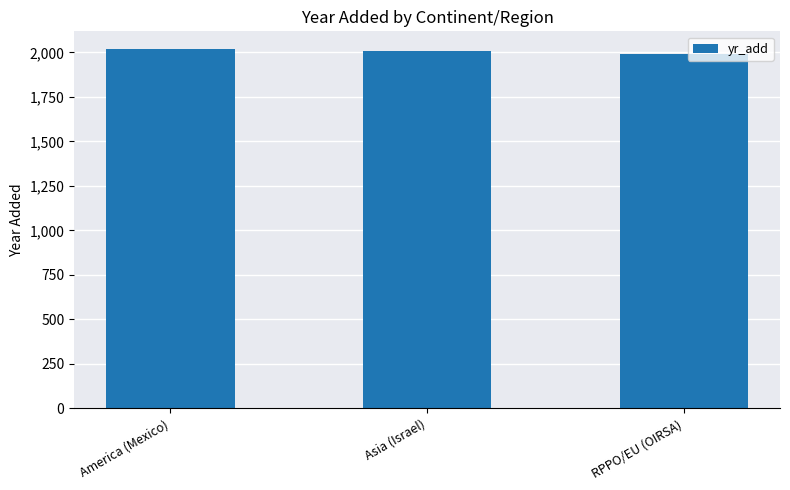

What is the minimum value shown in the chart?

1992